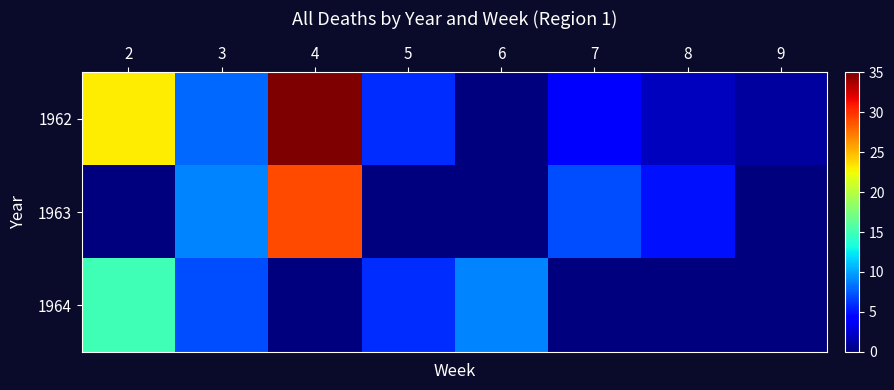

Reading left to right, extract all data points from this chart.

1962: 2=23	3=8	4=35	5=6	6=0	7=4	8=2	9=1
1963: 2=0	3=9	4=29	5=0	6=0	7=7	8=5	9=0
1964: 2=15	3=7	4=0	5=6	6=9	7=0	8=0	9=0